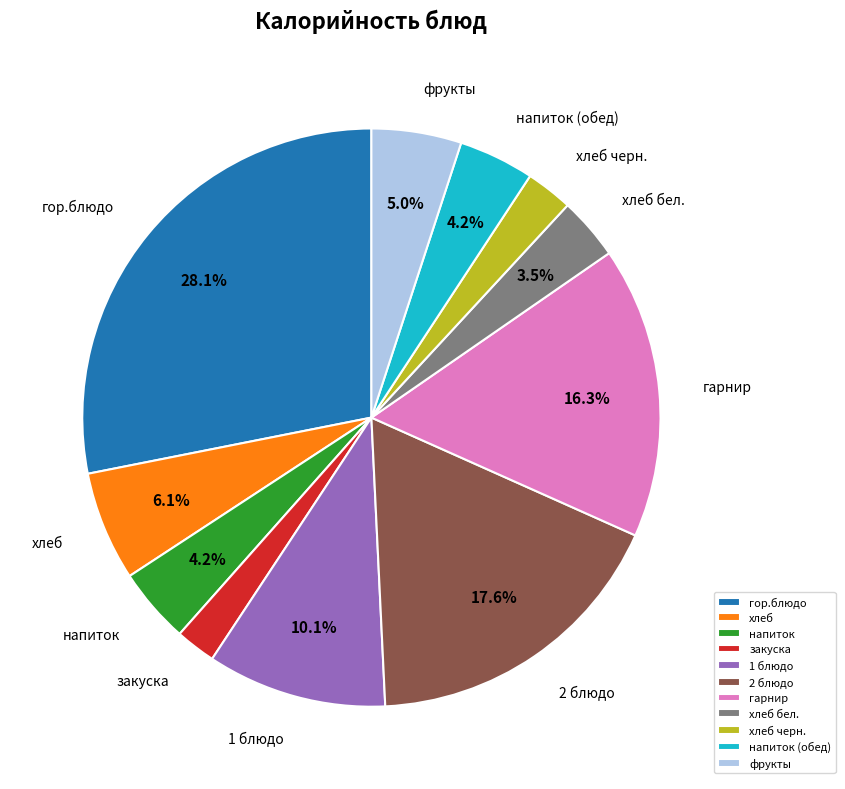

True or false: 2 блюдо accounts for 5% of the total.

False